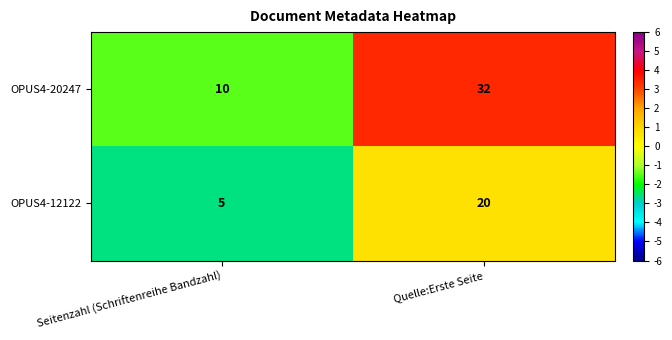

Reading right to left, transcribe all the data shown in this chart.

OPUS4-20247: 32	10
OPUS4-12122: 20	5